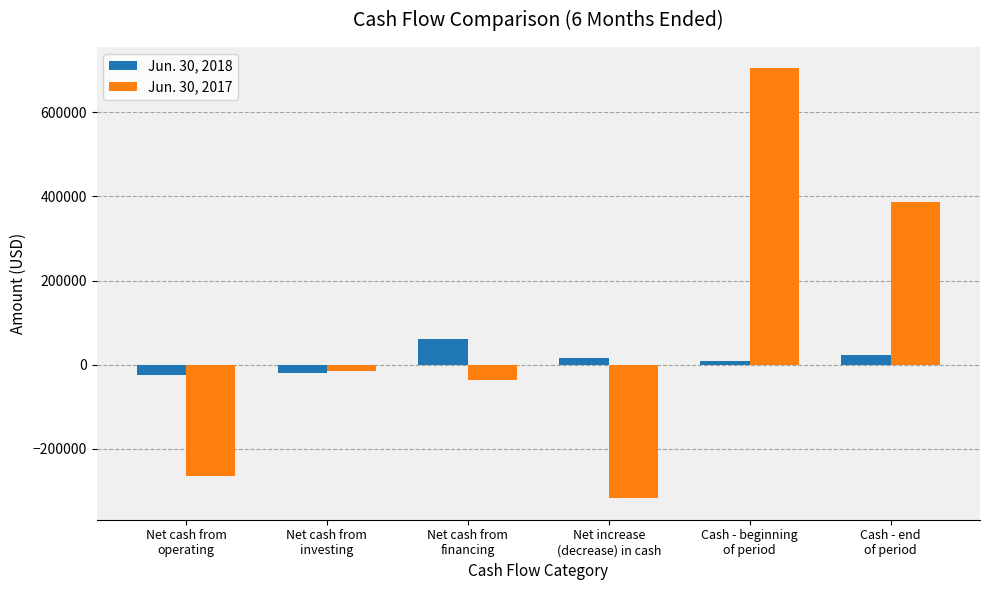

Reading left to right, transcribe all the data shown in this chart.

Jun. 30, 2018: Net cash from
operating=-24772	Net cash from
investing=-19977	Net cash from
financing=60527	Net increase
(decrease) in cash=15778	Cash - beginning
of period=8155	Cash - end
of period=23933
Jun. 30, 2017: Net cash from
operating=-264162	Net cash from
investing=-16018	Net cash from
financing=-36988	Net increase
(decrease) in cash=-317168	Cash - beginning
of period=703638	Cash - end
of period=386470